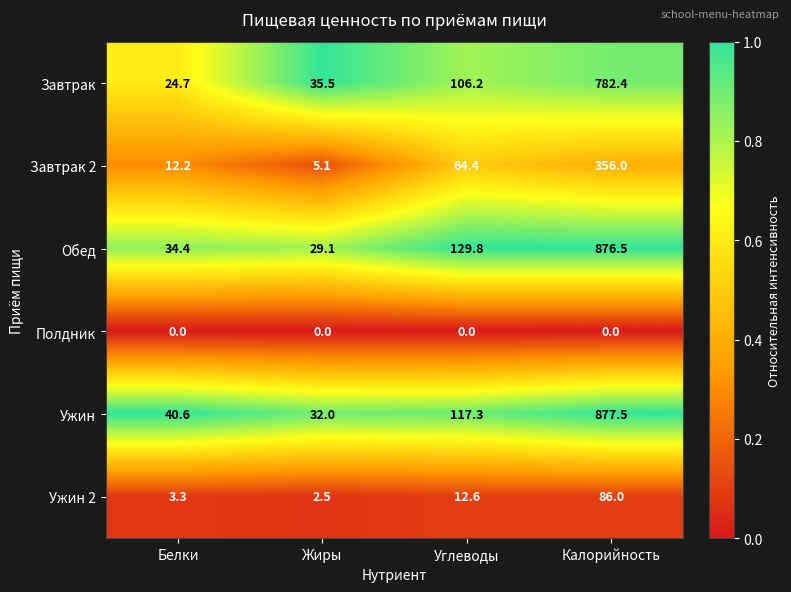

True or false: Ужин has a value of 40.6 at Белки.

True